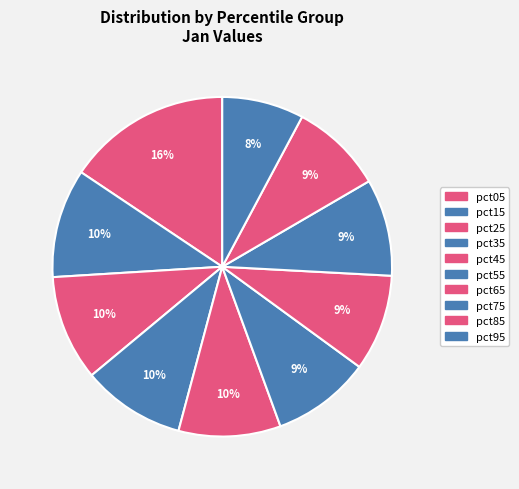

How many segments does this pie chart have?

10